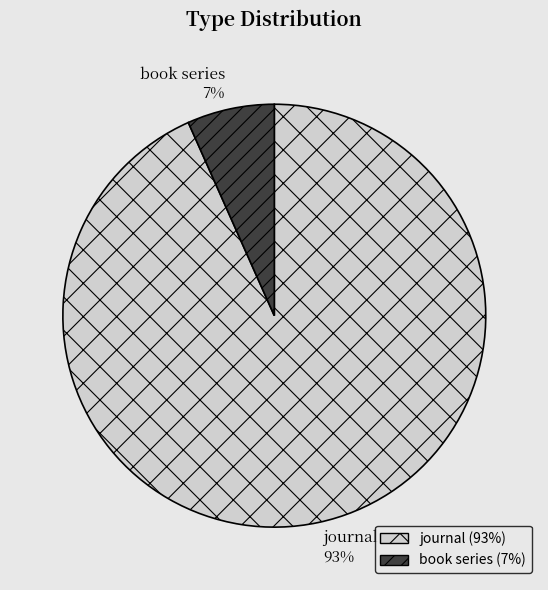

How many segments does this pie chart have?

2